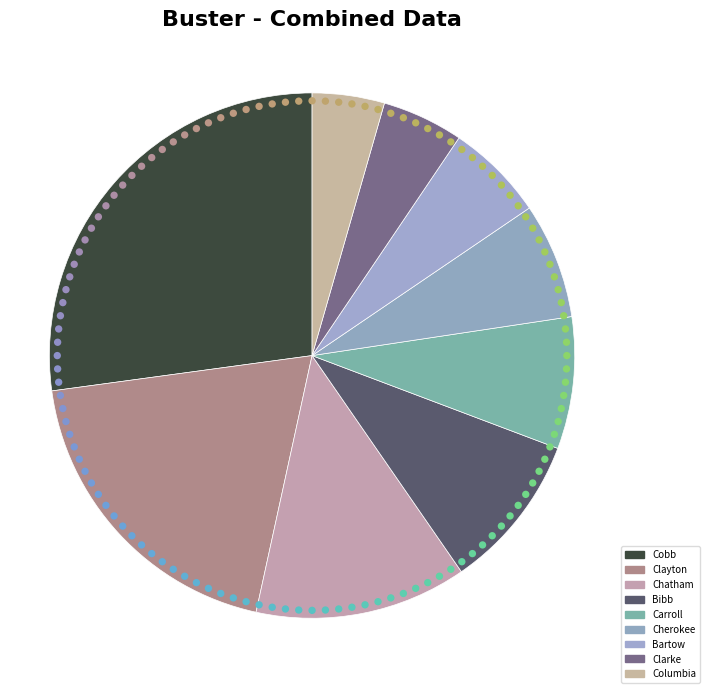

What percentage do Cobb and Columbia together represent?

31.6%